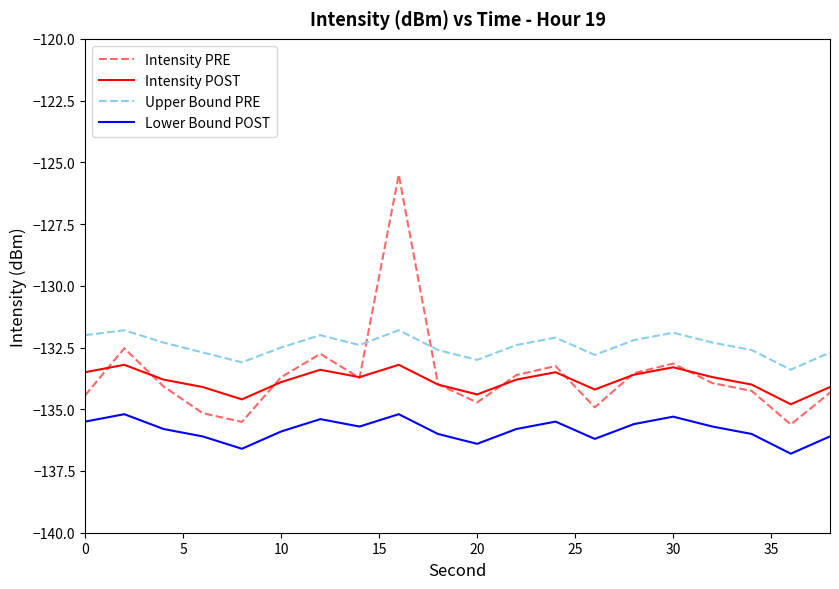

What is the smallest value displayed?

-136.8